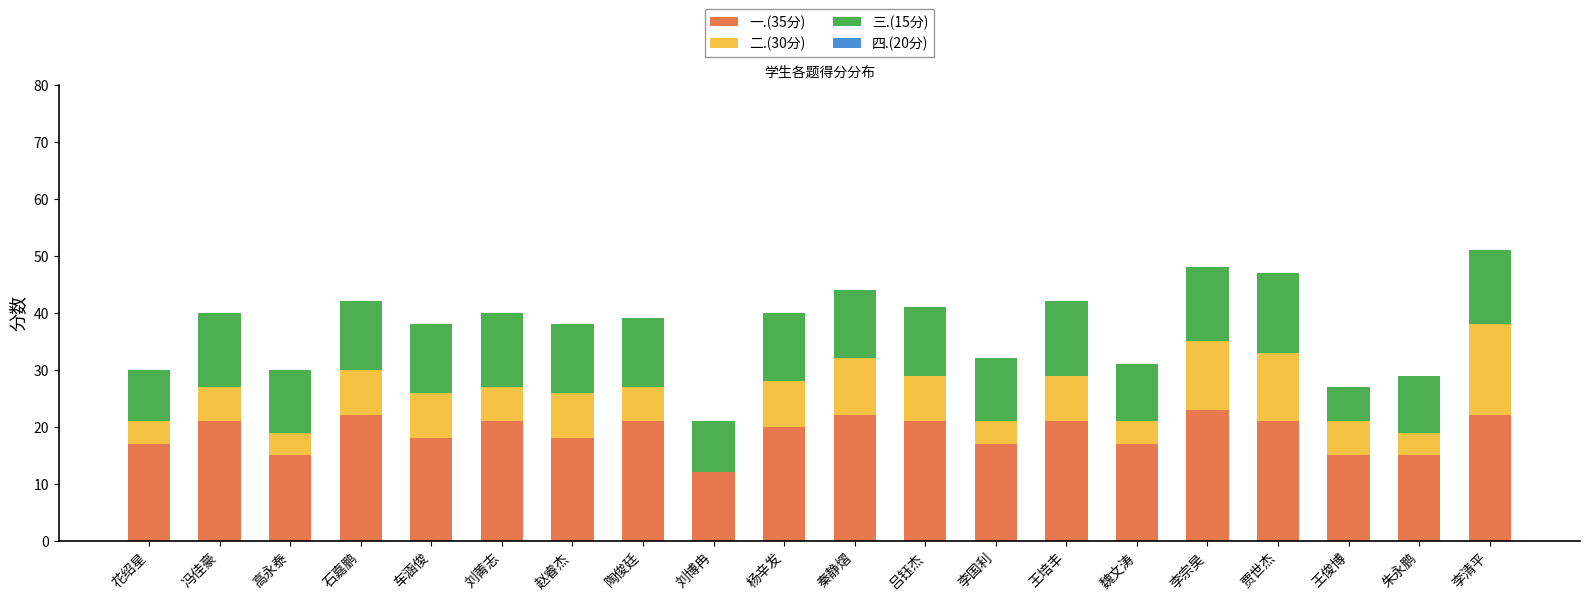

Is it true that 一.(35分) equals 21 at 贾世杰?

True